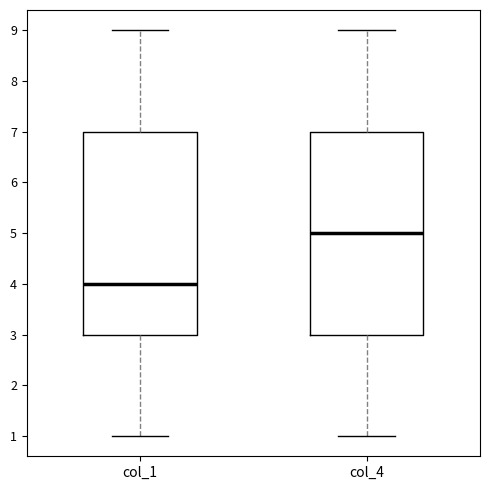

Which box's median line is the highest?

col_4